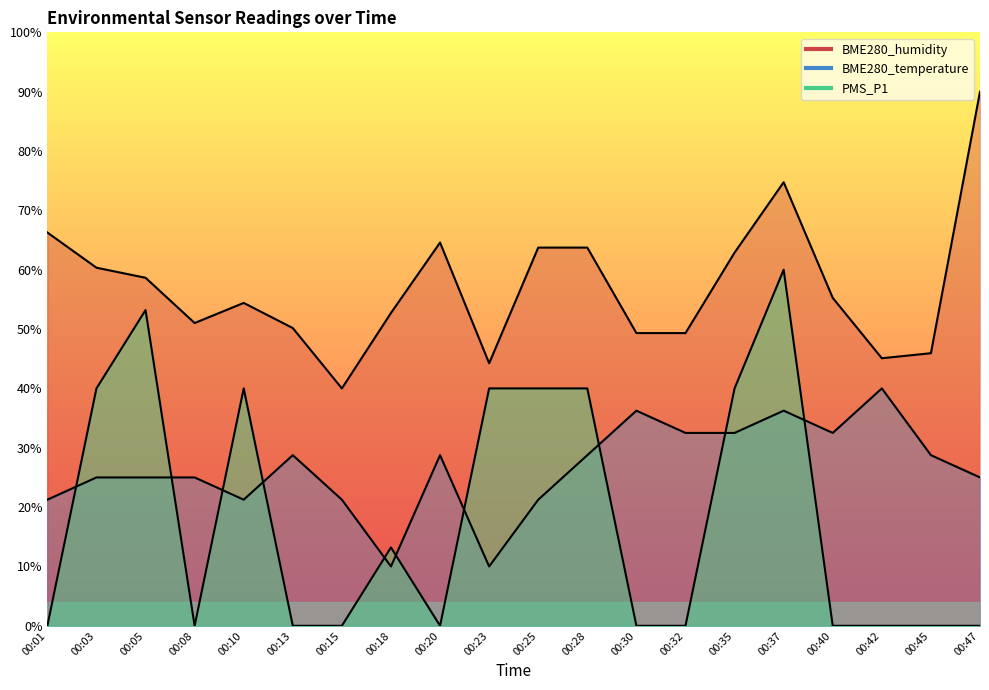

What is the maximum value shown in the chart?

90.0